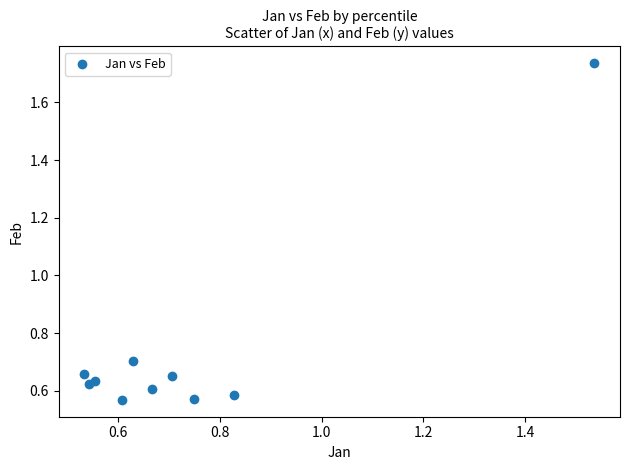

What is the range of Y values (max minus min)?

1.2